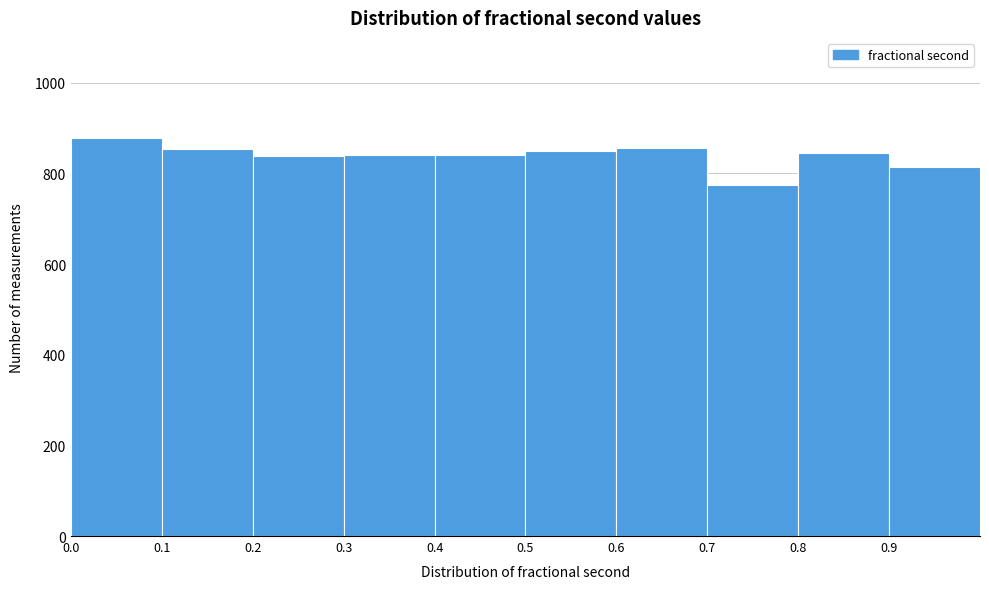

Reading left to right, transcribe this chart: for each bar, give the range it covers on the x-axis and its height. The values are not printed on the chart, so give them approximately, as read against the axis.

0.0 to 0.1: 880
0.1 to 0.2: 860
0.2 to 0.3: 840
0.3 to 0.4: 840
0.4 to 0.5: 840
0.5 to 0.6: 840
0.6 to 0.7: 860
0.7 to 0.8: 780
0.8 to 0.9: 840
0.9 to 1.0: 820